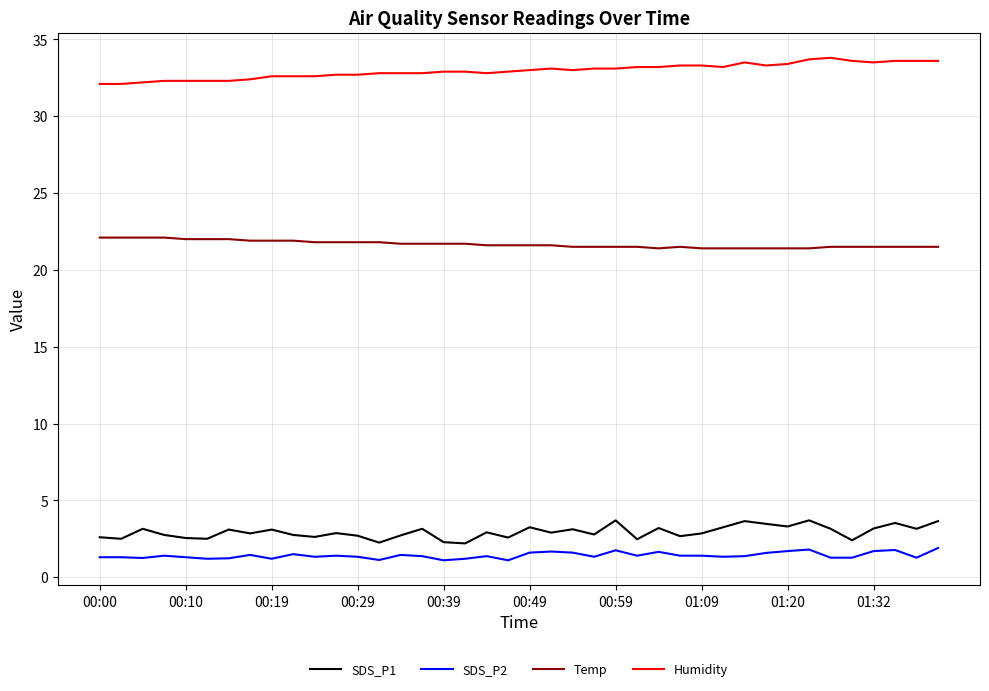

Which series has the largest total across all categories?

Humidity